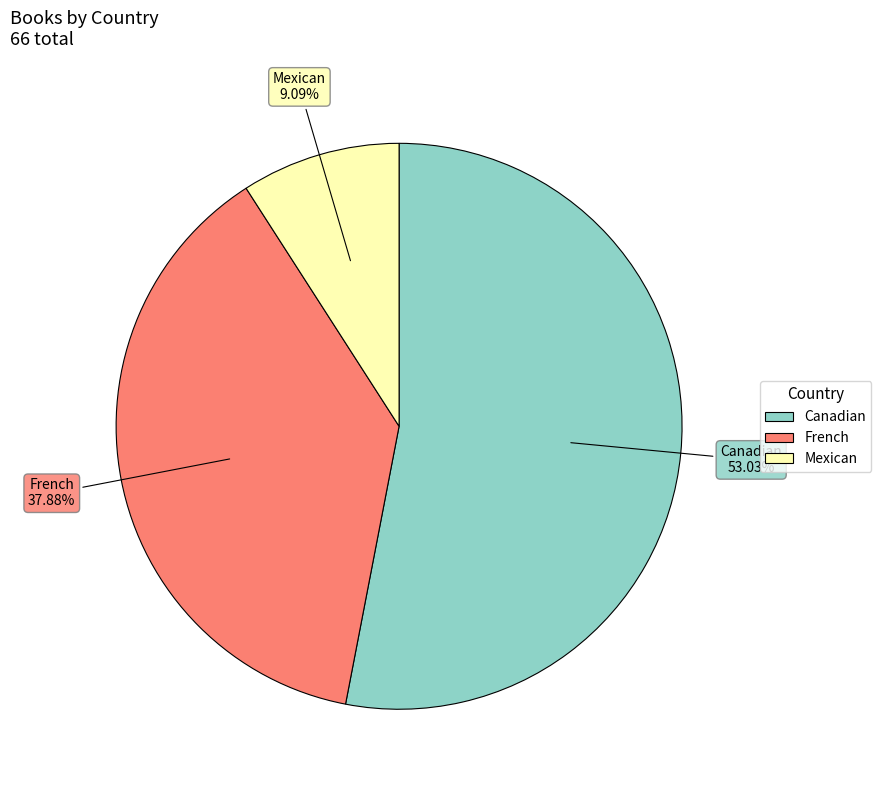

Rank the categories by value from lowest to highest.

Mexican, French, Canadian